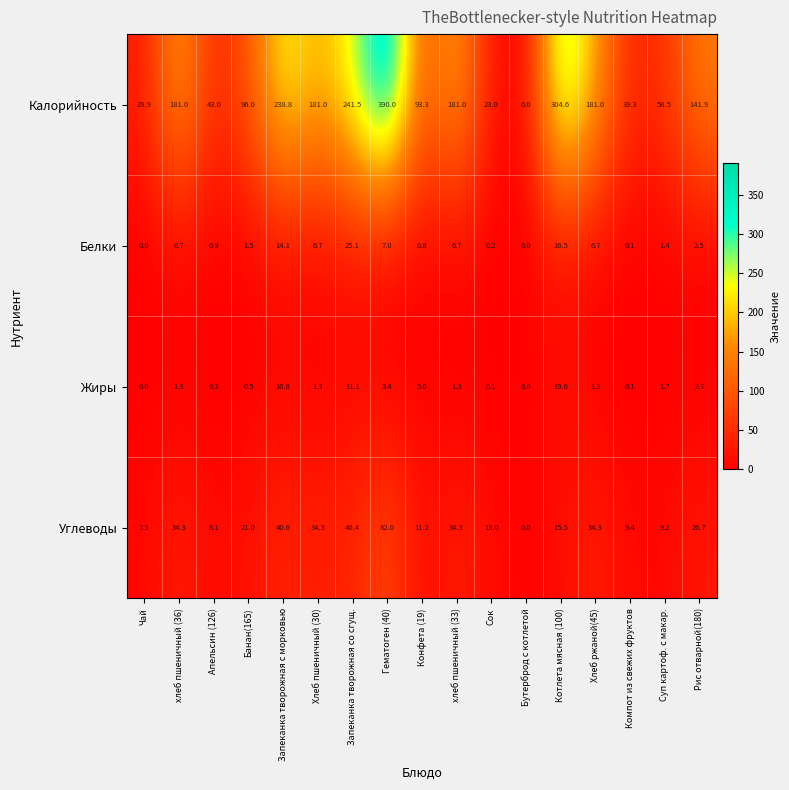

What is the sum of the Жиры values at Бутерброд с котлетой and Хлеб пшеничный (30)?

1.3